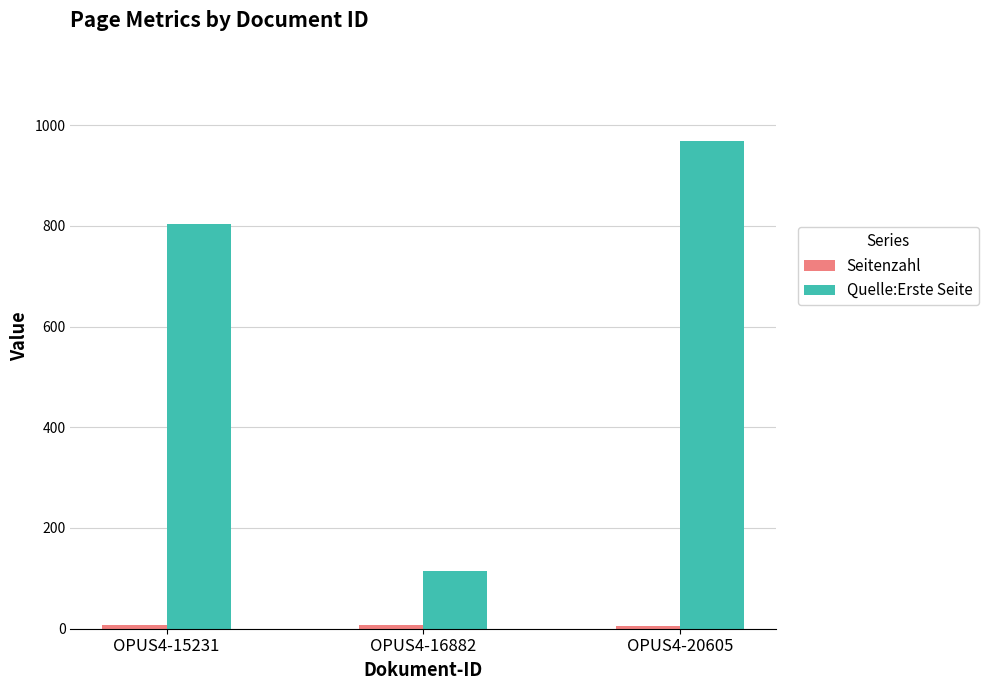

Are the bars grouped side by side (vs. stacked)?

Yes